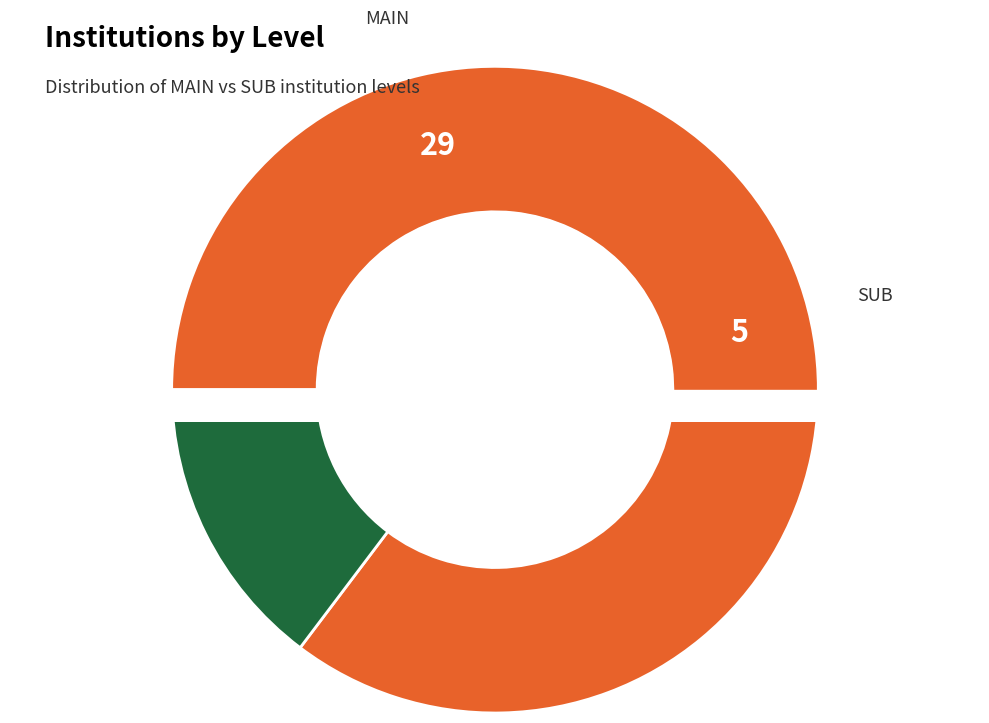

What is the change in value from MAIN to SUB?

-24